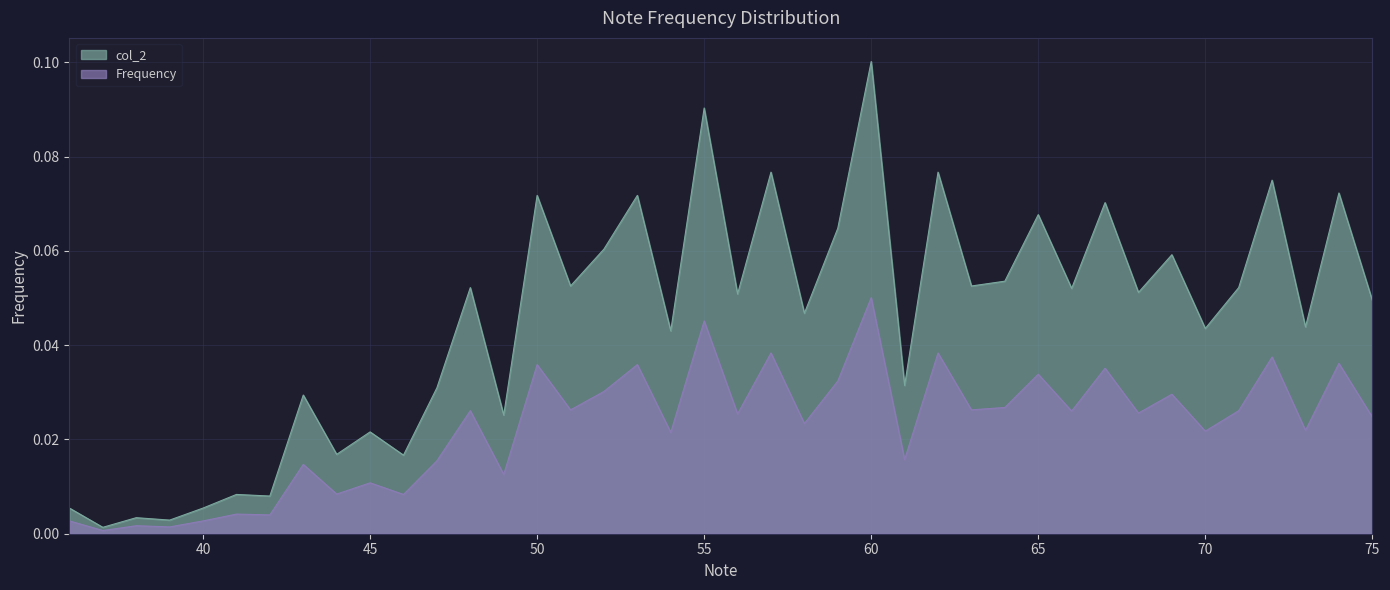

At how many categories does at least one series exceed 0?

40